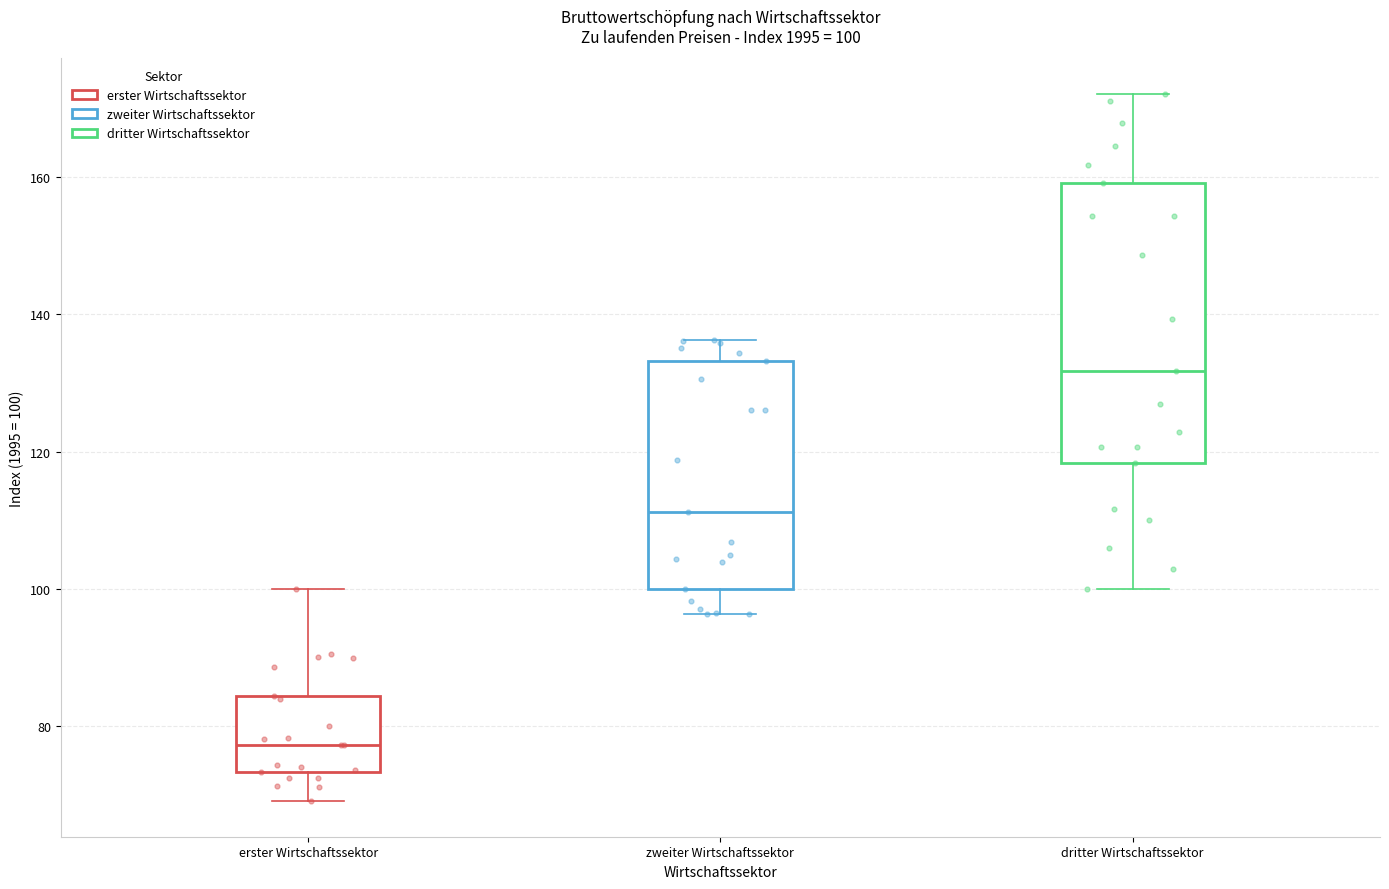

Comparing the boxes themselves (not the whiskers), which one is the tallest?

dritter Wirtschaftssektor